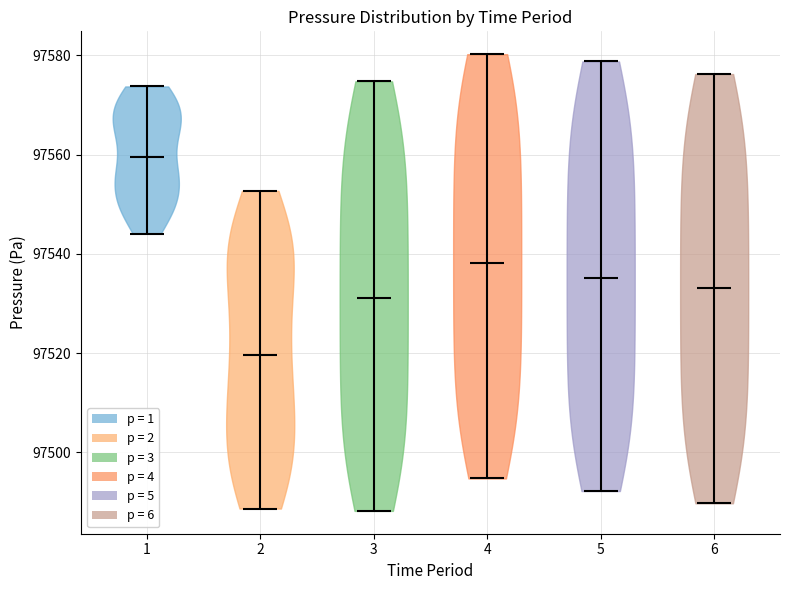

What is the lowest point the violin at x = 2 reaches on the y-axis? The values are not printed on the chart, so give them approximately, as read against the axis.

97488